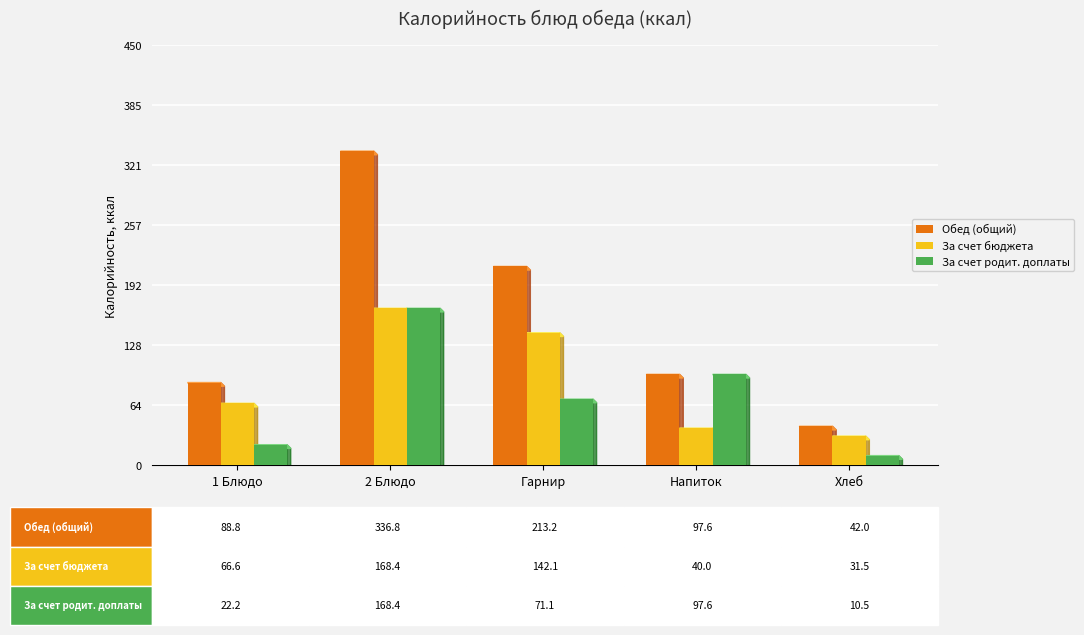

List the labels in order of За счет родит. доплаты value, largest first.

2 Блюдо, Напиток, Гарнир, 1 Блюдо, Хлеб